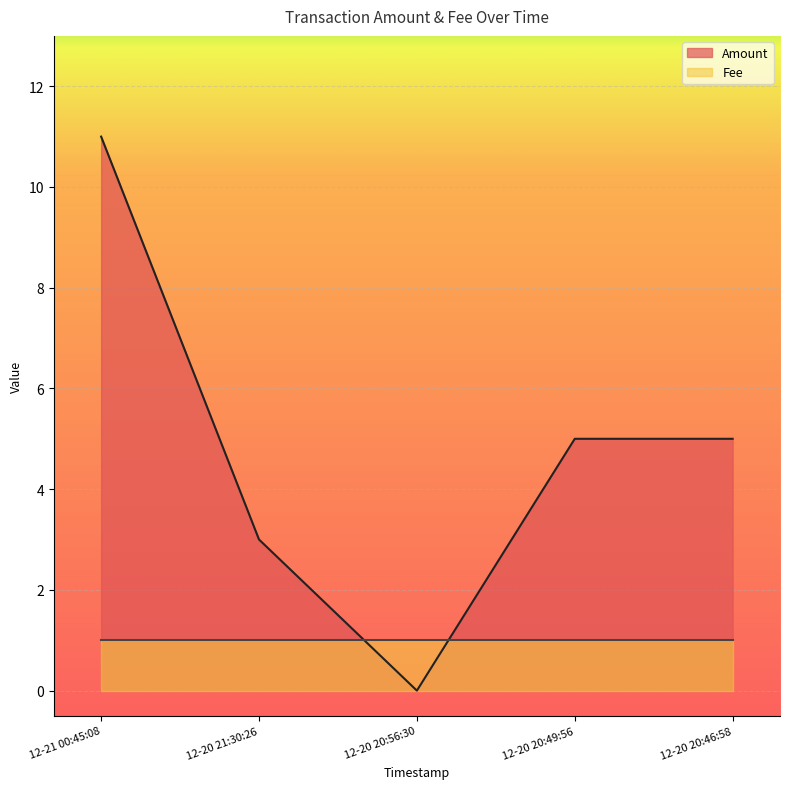

Which series has the largest range (max minus min)?

Amount